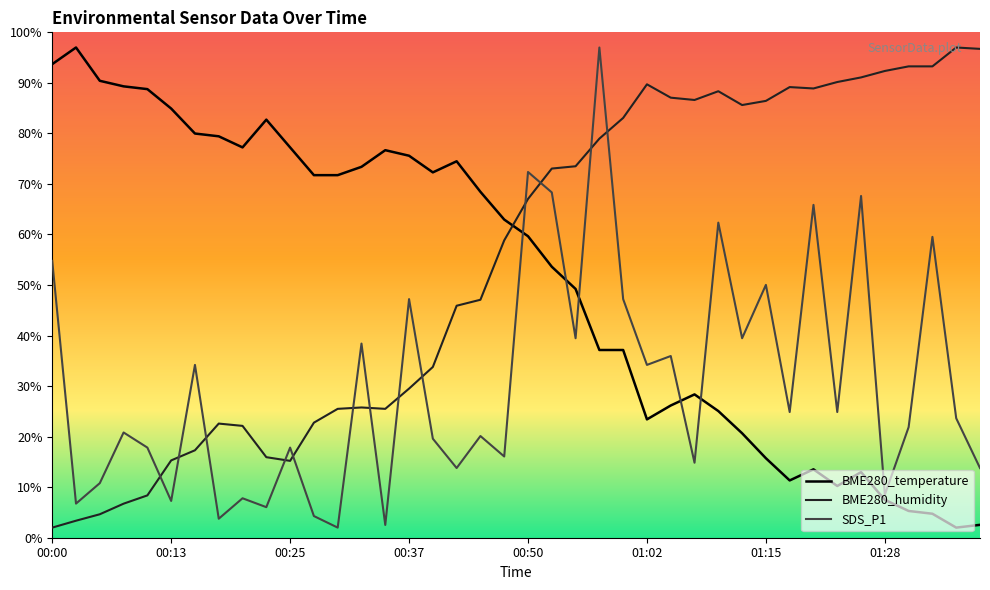

What is the sum of all SDS_P1 values?

1223.7